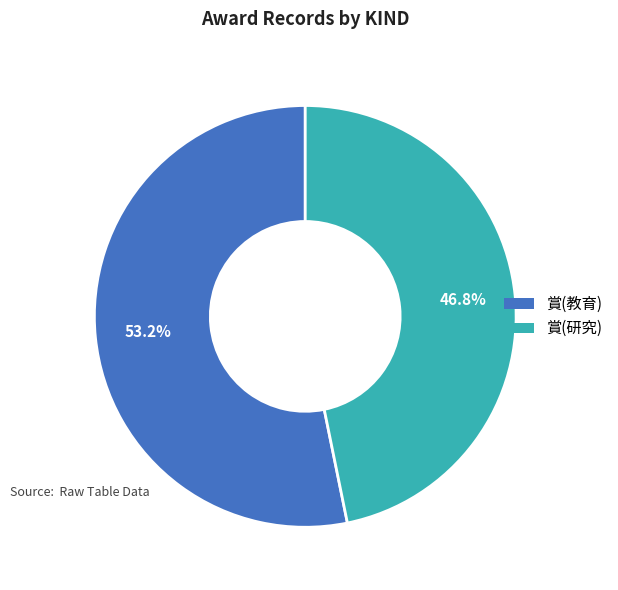

Approximately how many times larger is the value at 賞(教育) compared to 賞(研究)?

1.1